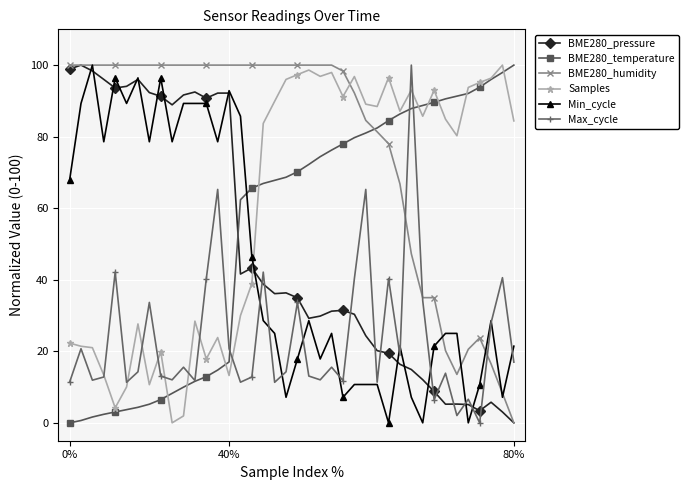

What is the maximum value for BME280_humidity?

100.0